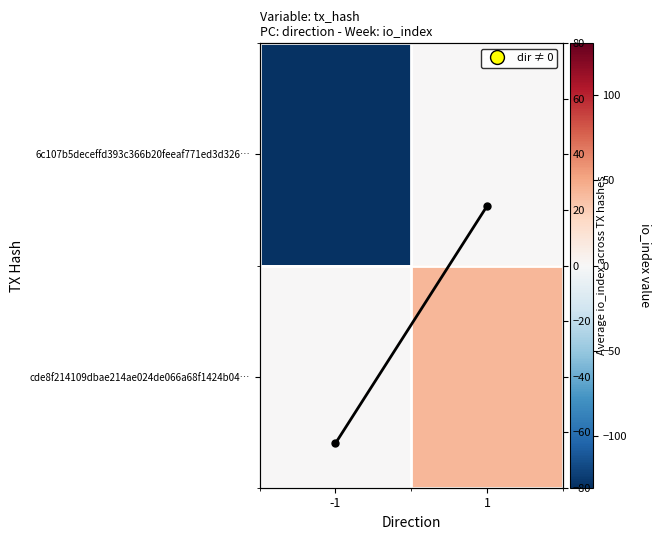

What is the highest value of the Average io_index series?

21.5